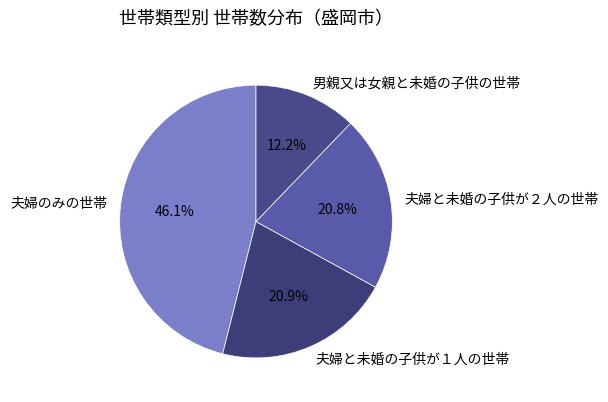

The 男親又は女親と未婚の子供の世帯 slice represents 25% of the pie. True or false?

False